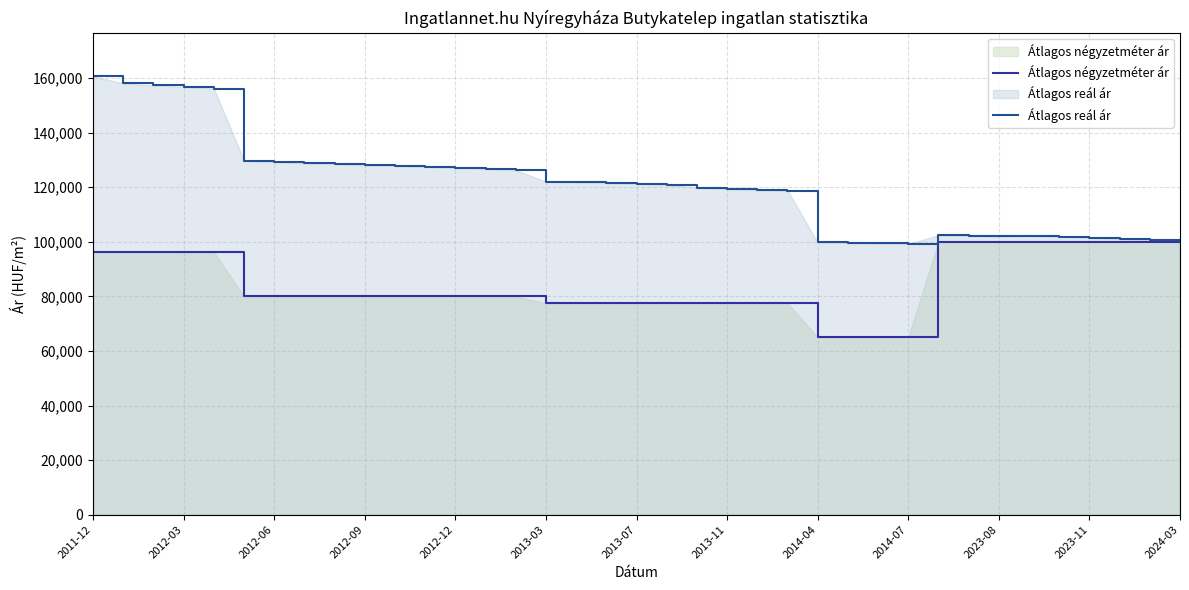

List the series in order of their peak value, lowest first.

Átlagos négyzetméter ár, Átlagos reál ár